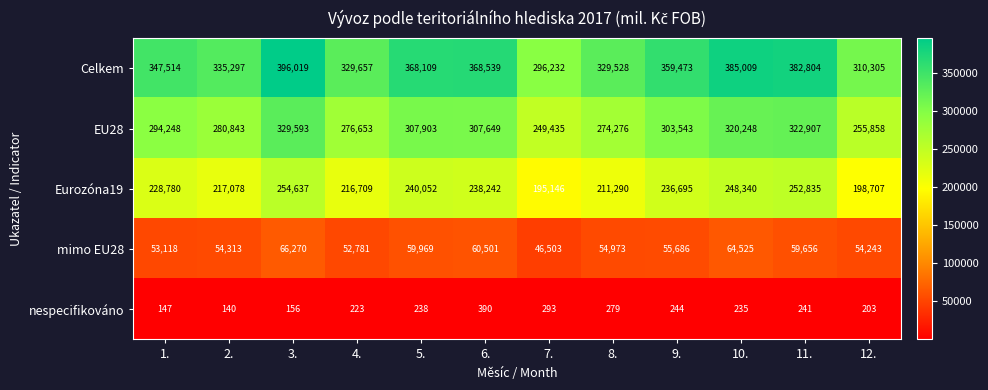

How many data points does each series have?

12